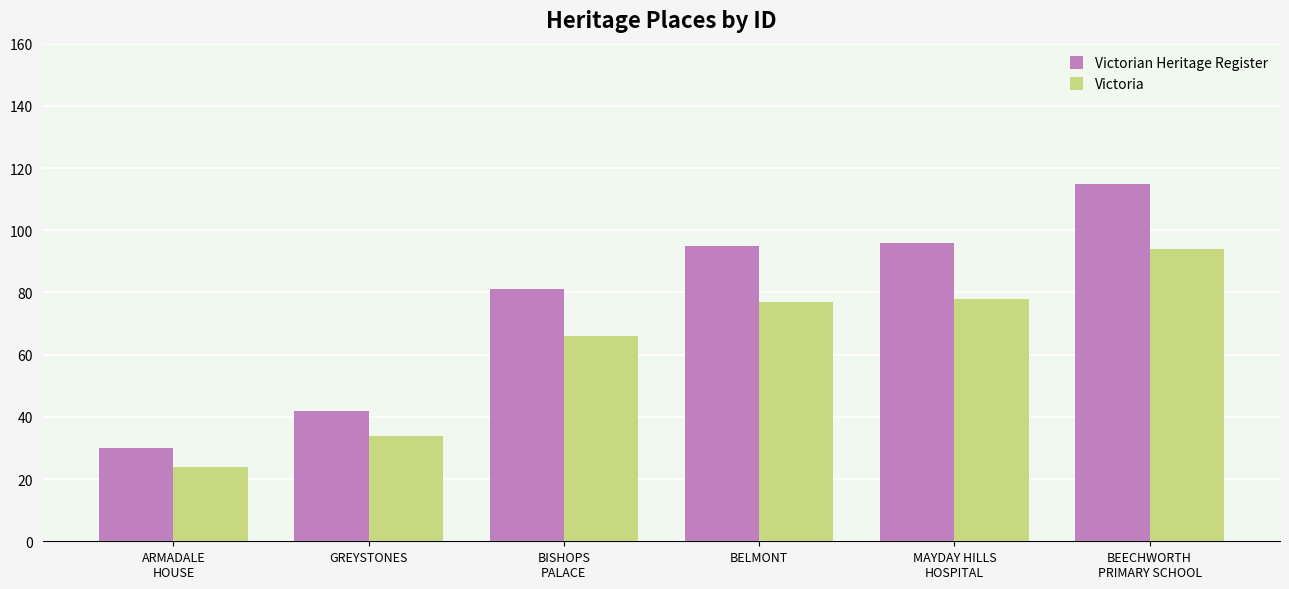

Reading left to right, list all the values displayed in this chart.

Victorian Heritage Register: 30	42	81	95	96	115
Victoria: 24	34	66	77	78	94